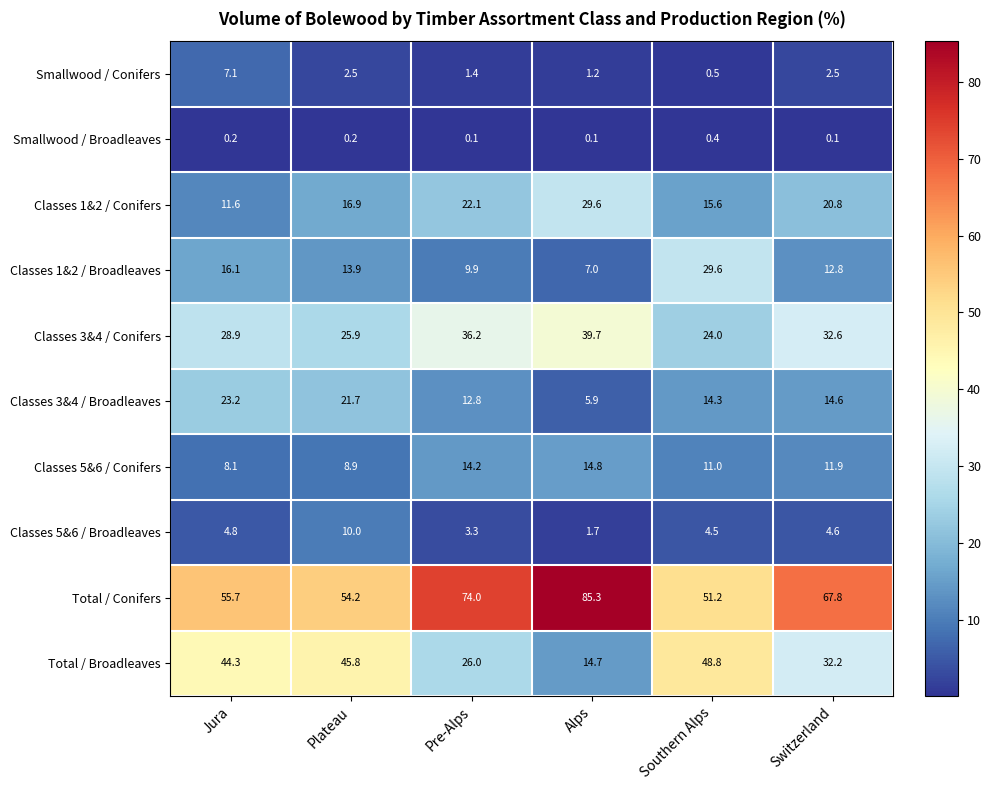

What is the sum of the Total / Conifers values at Jura and Pre-Alps?

129.7